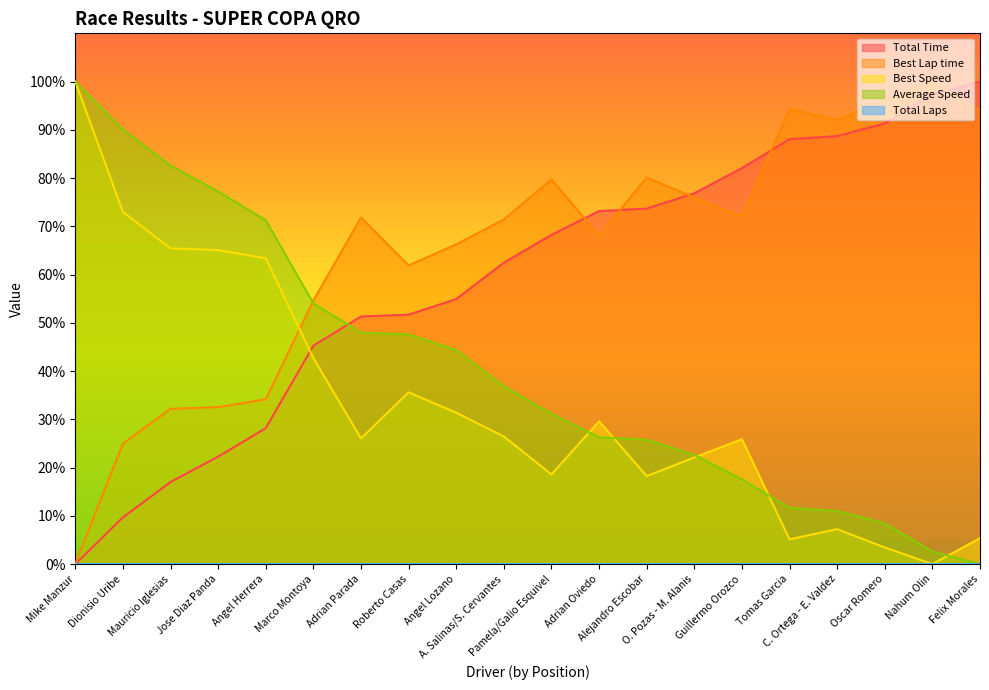

Rank the series at Oscar Romero from highest to lowest value.

Best Lap time, Total Time, Average Speed, Best Speed